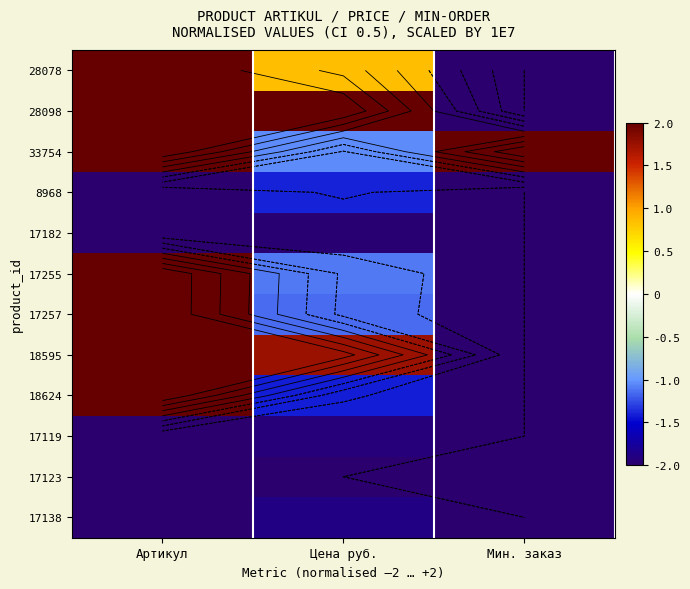

What is the minimum value for 33754?

-1.0